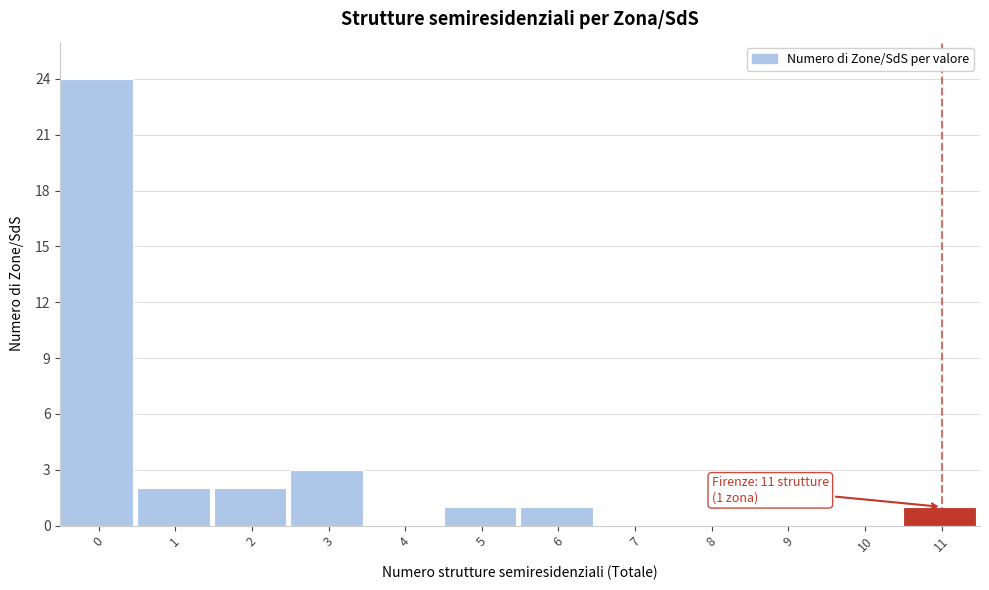

Reading right to left, what are all the values shown in this chart?

11=1	10=0	9=0	8=0	7=0	6=1	5=1	4=0	3=3	2=2	1=2	0=24